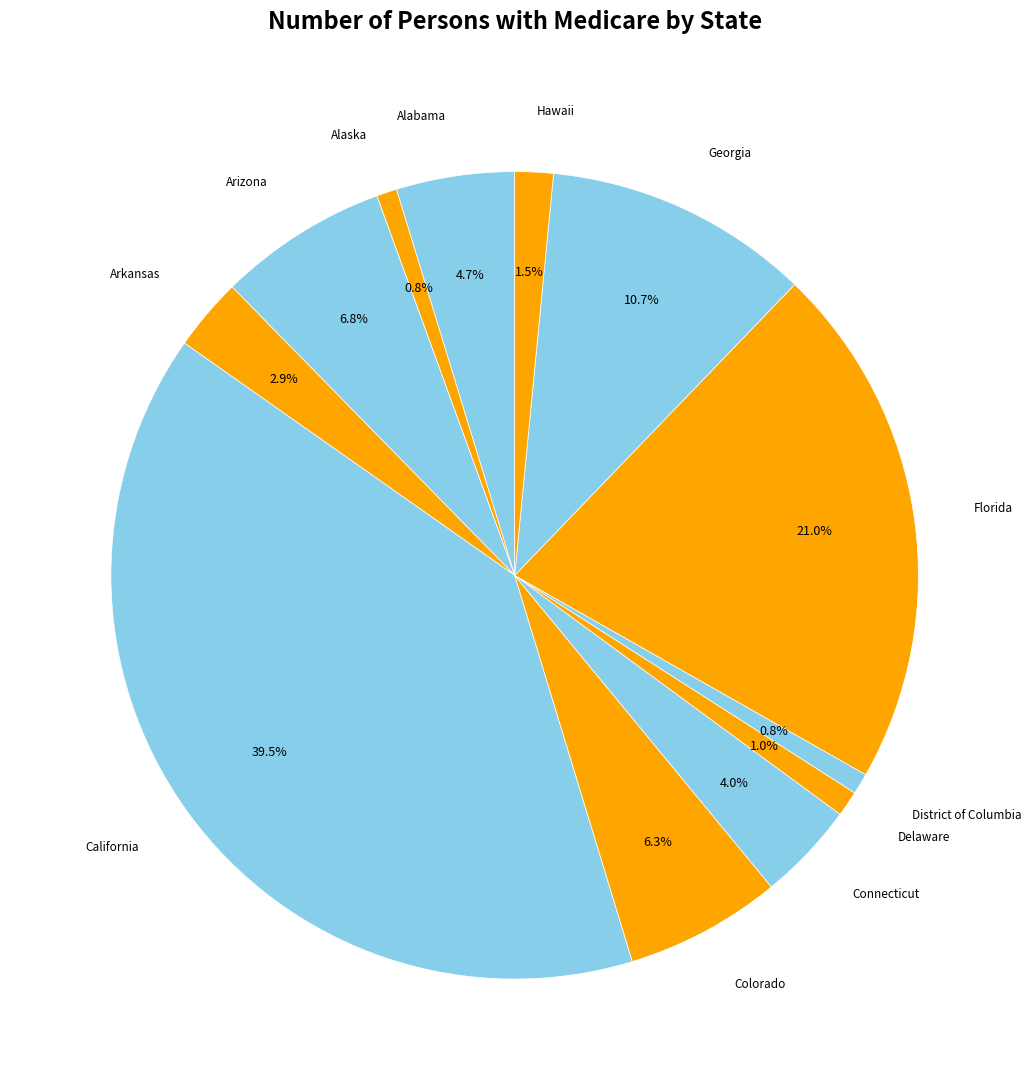

To the nearest percent, what percentage of the pie is Arizona?

7%